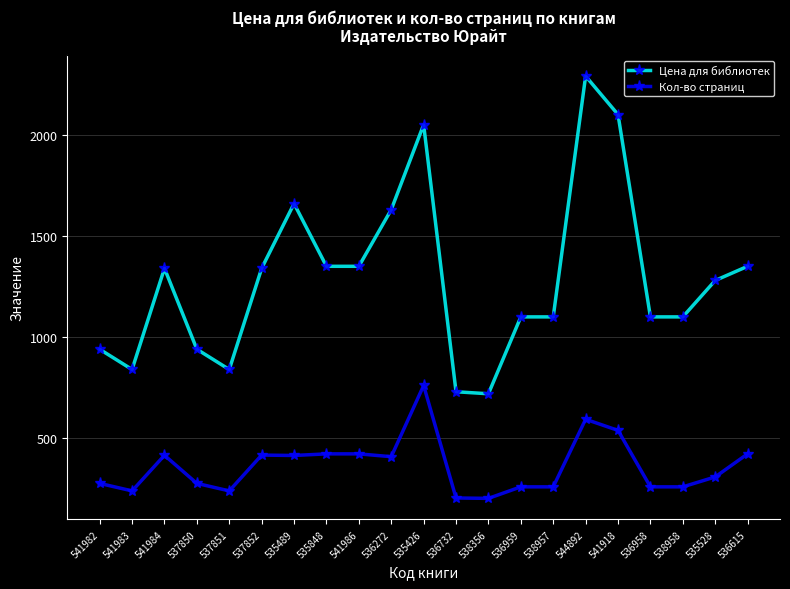

Which series has the widest spread of values?

Цена для библиотек